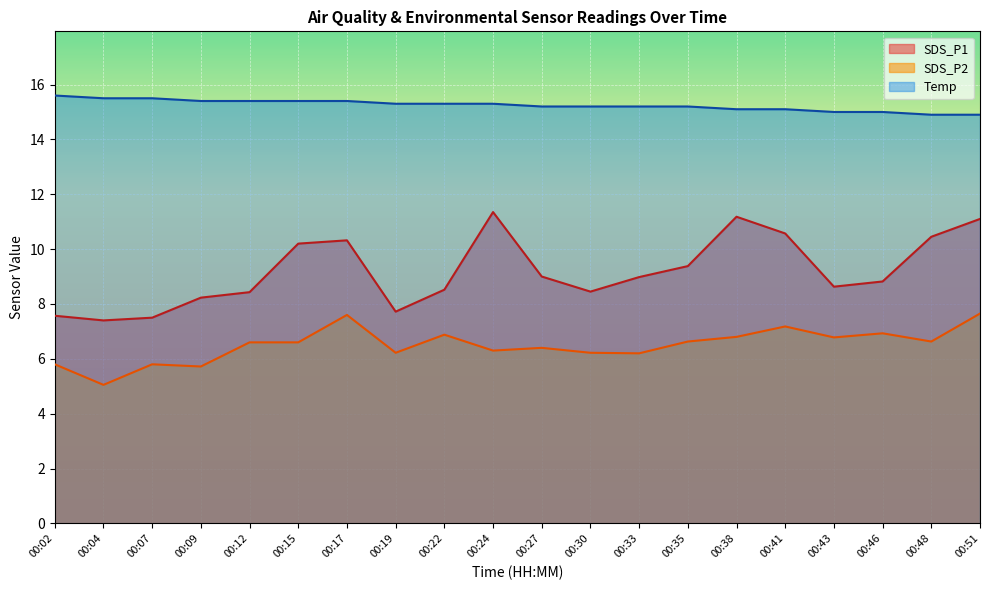

Reading left to right, extract all data points from this chart.

SDS_P1: 7.6	7.4	7.5	8.2	8.4	10.2	10.3	7.7	8.5	11.3	9.0	8.4	9.0	9.4	11.2	10.6	8.6	8.8	10.4	11.1
SDS_P2: 5.8	5.0	5.8	5.7	6.6	6.6	7.6	6.2	6.9	6.3	6.4	6.2	6.2	6.6	6.8	7.2	6.8	6.9	6.6	7.7
Temp: 15.6	15.5	15.5	15.4	15.4	15.4	15.4	15.3	15.3	15.3	15.2	15.2	15.2	15.2	15.1	15.1	15.0	15.0	14.9	14.9